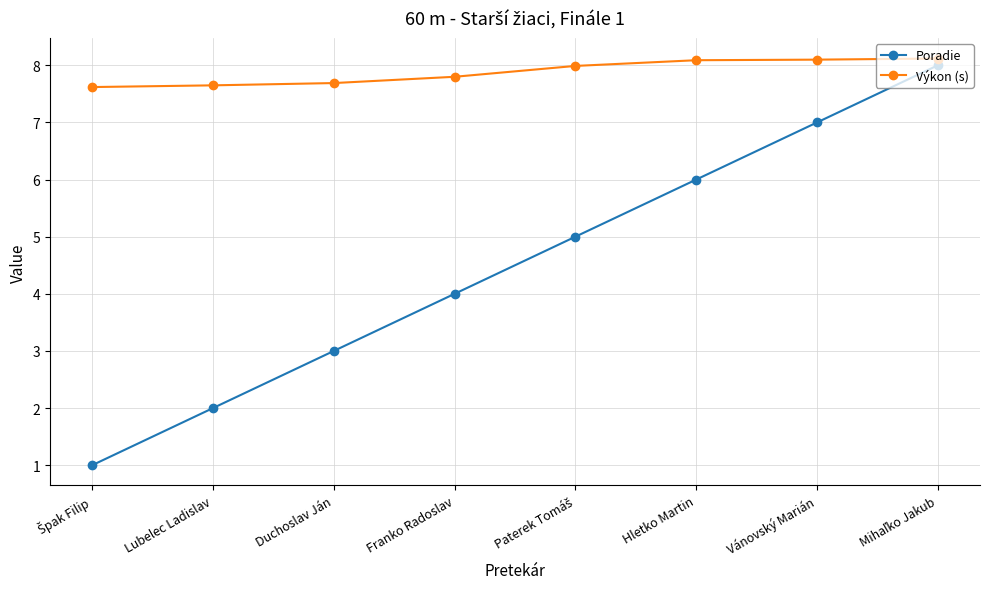

How many series are shown in this chart?

2